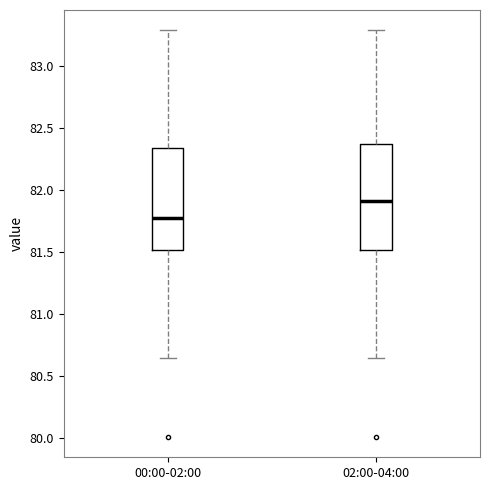

Reading left to right, transcribe this box plot: for each box, give where its median line is, the range the box spans, and where its two whiskers end, as read against the y-axis. The values are not printed on the chart, so give them approximately, as read against the axis.

00:00-02:00: median 81.80, box 81.50 to 82.35, whiskers 80.65 to 83.30
02:00-04:00: median 81.90, box 81.50 to 82.35, whiskers 80.65 to 83.30